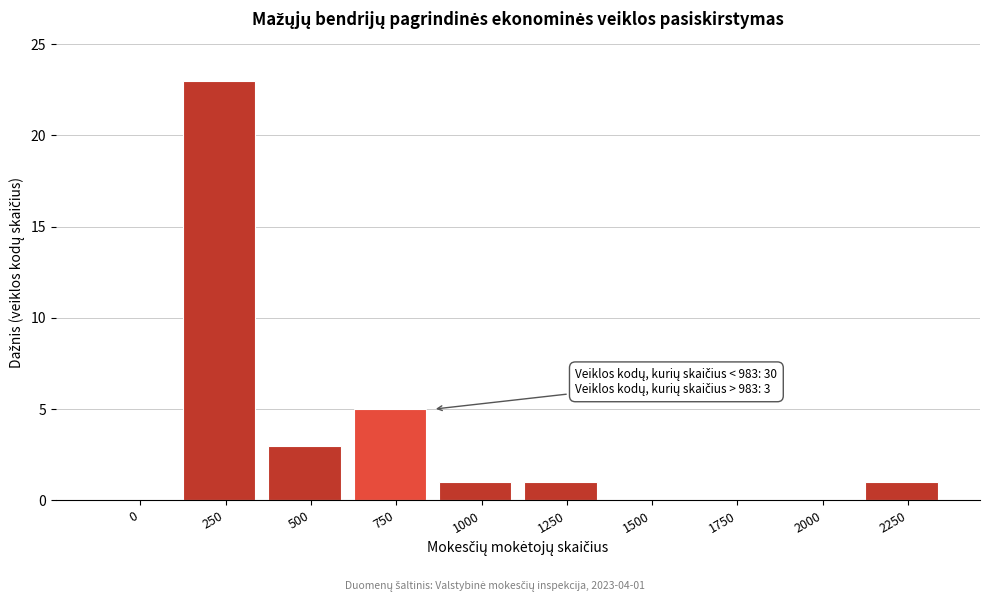

Reading left to right, transcribe all the data shown in this chart.

0=0	250=23	500=3	750=5	1000=1	1250=1	1500=0	1750=0	2000=0	2250=1